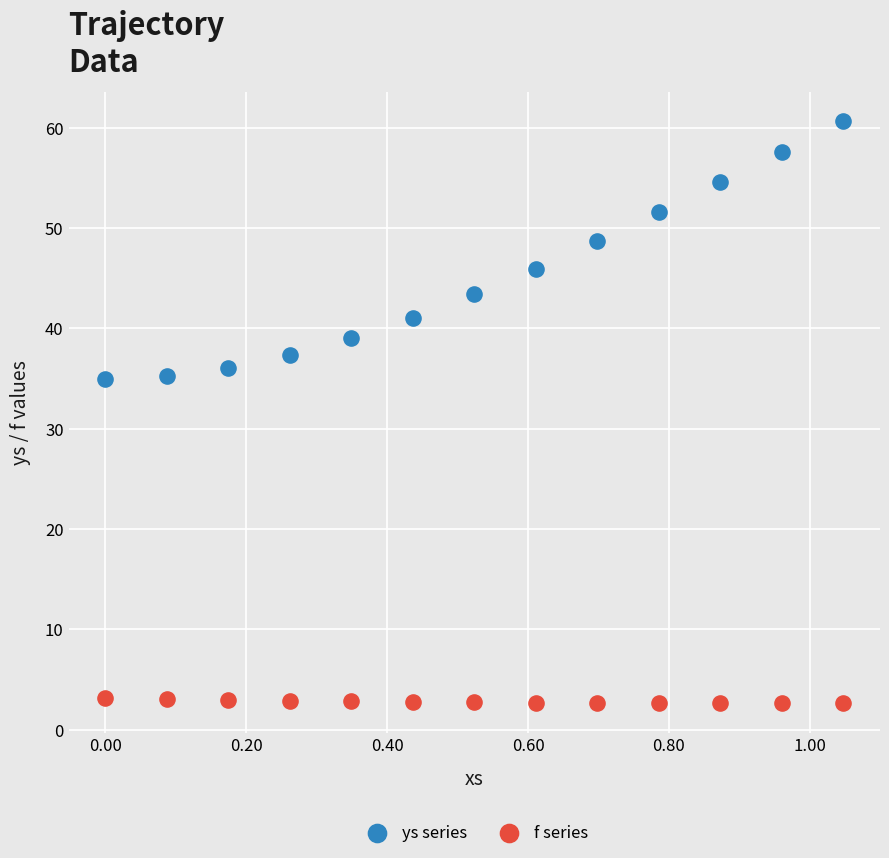

Which series contains the highest Y value?

ys series